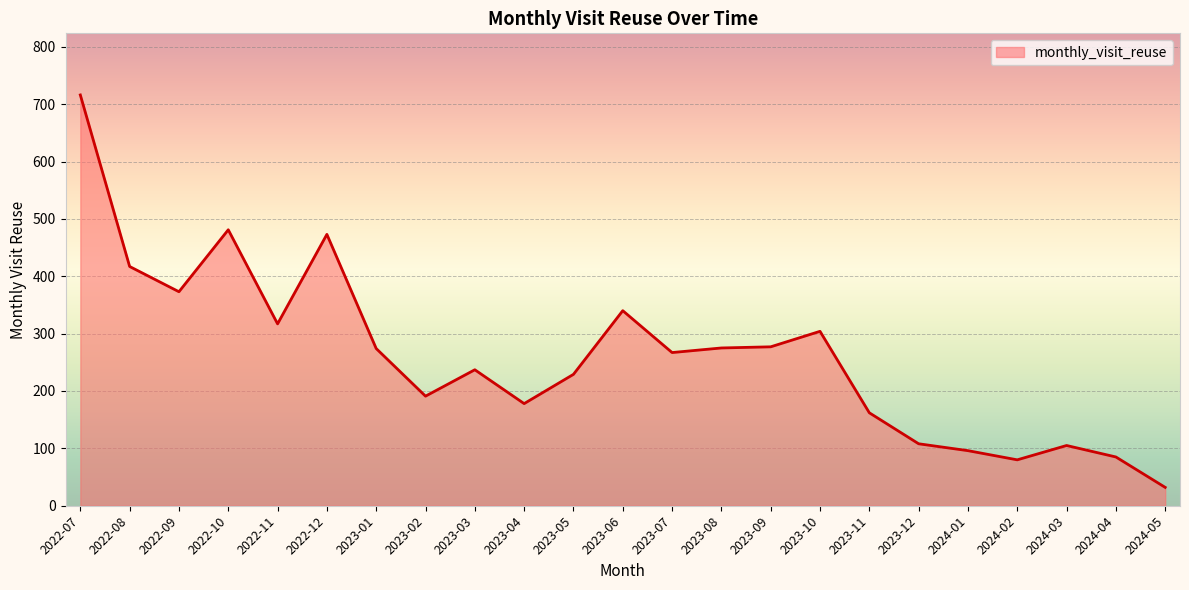

What is the ratio of the value at 2023-04 to the value at 2023-03?

0.8